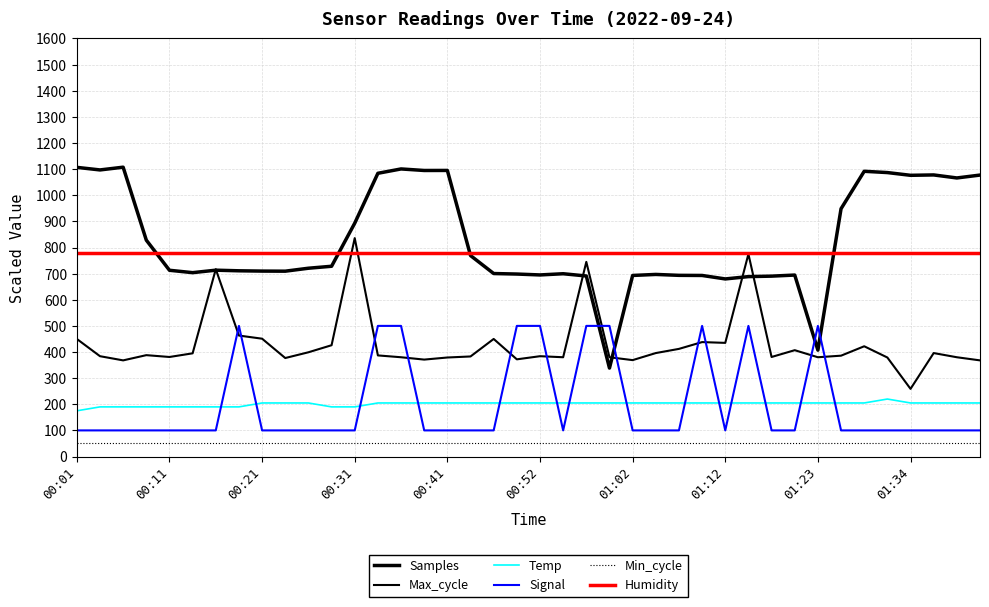

How many lines are shown in the chart?

6